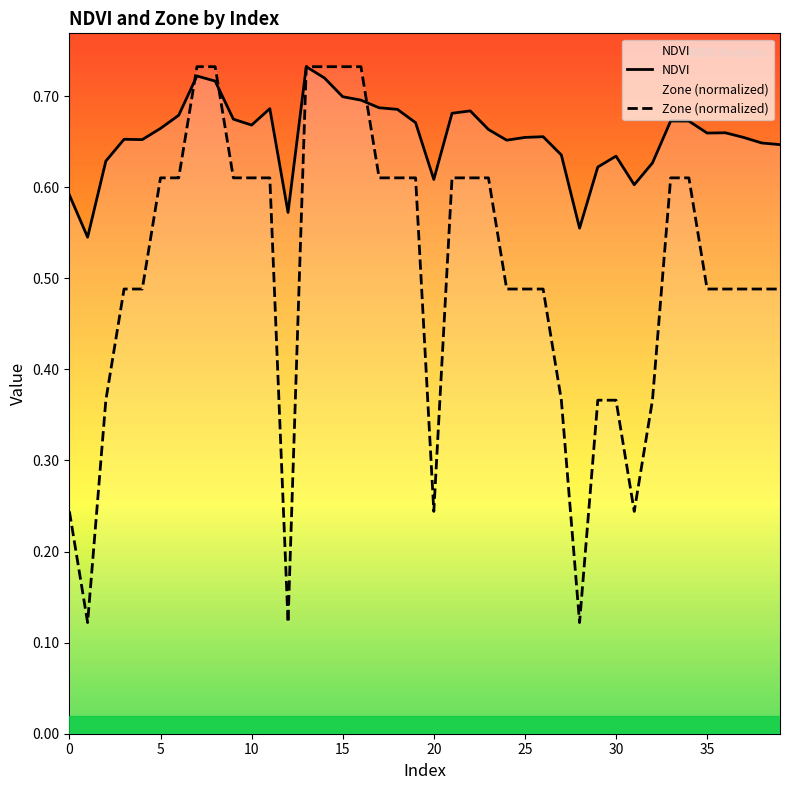

How many times do Zone (normalized) and NDVI cross each other?

3